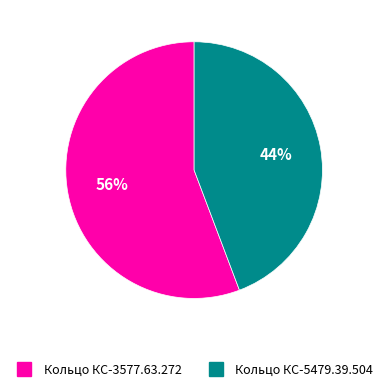

How many segments does this pie chart have?

2